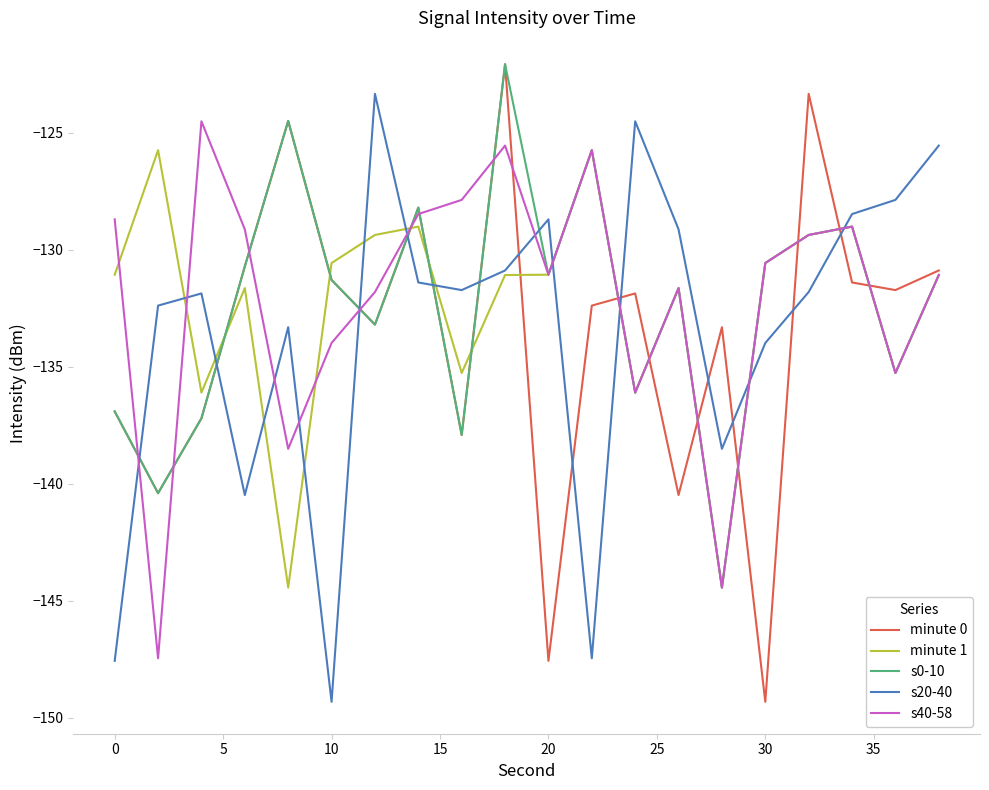

What is the highest value of the minute 0 series?

-122.1